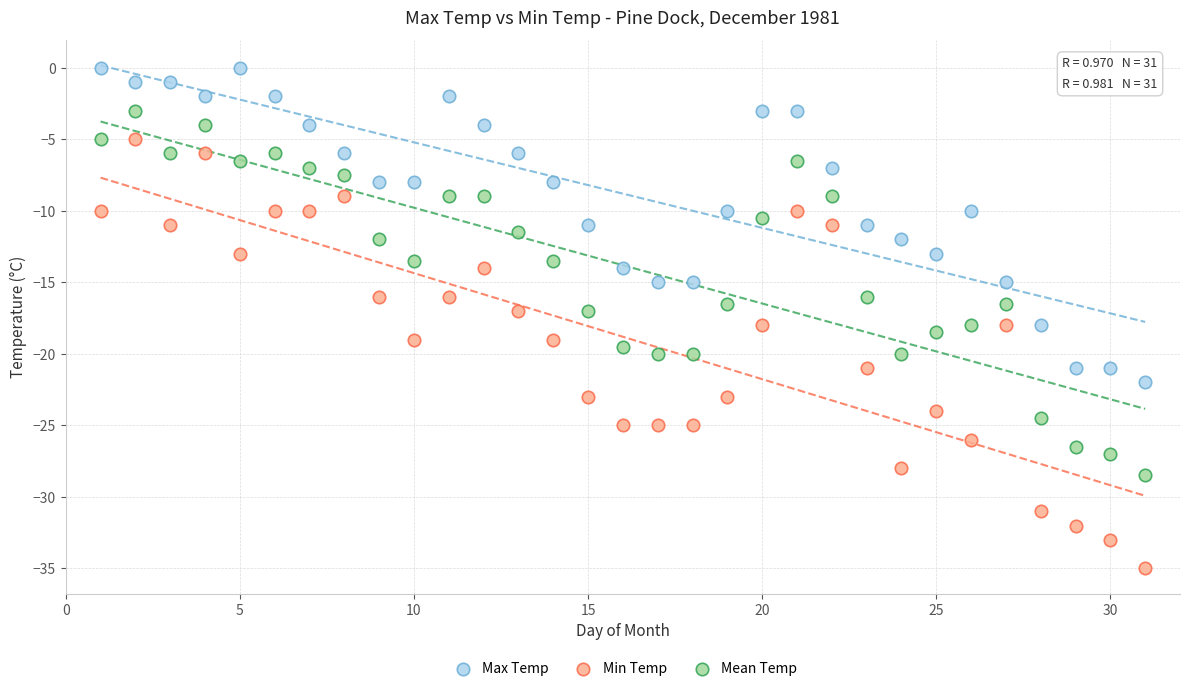

Which series has the widest spread of Y values?

Min Temp